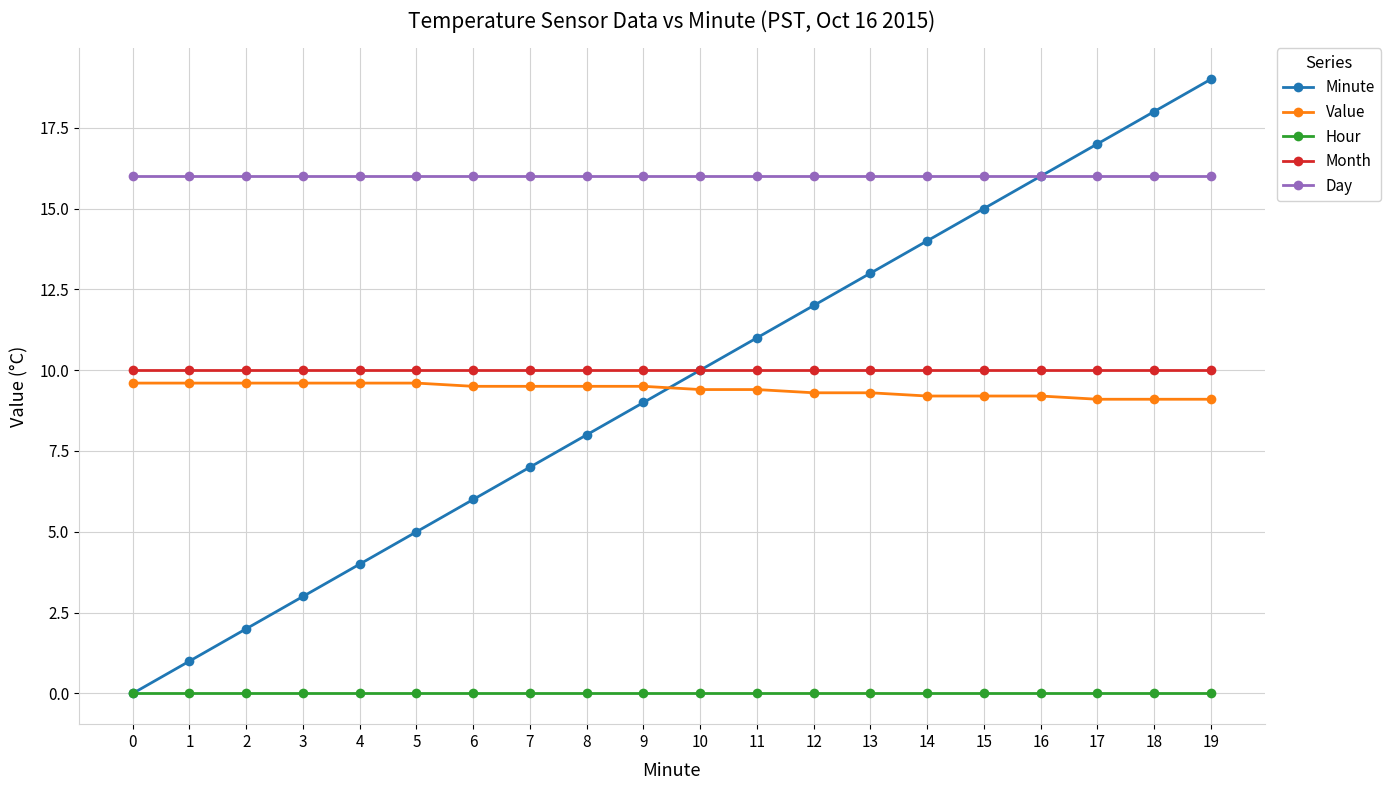

What is the difference between the highest and lowest values at 14?

16.0